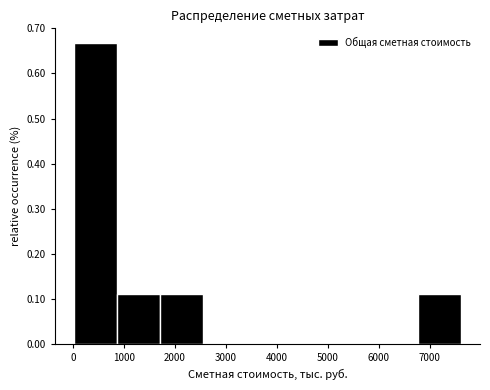

Over which range of the x-axis is the bar tallest?

0 to 900